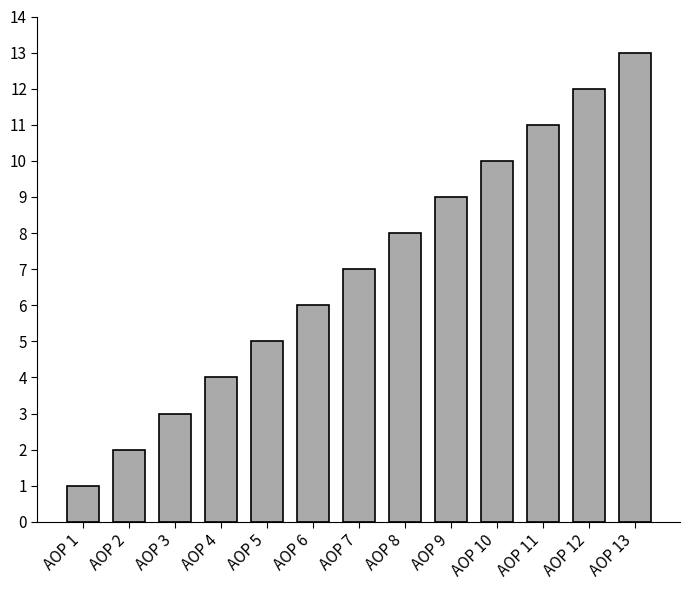

Are the bars horizontal?

No